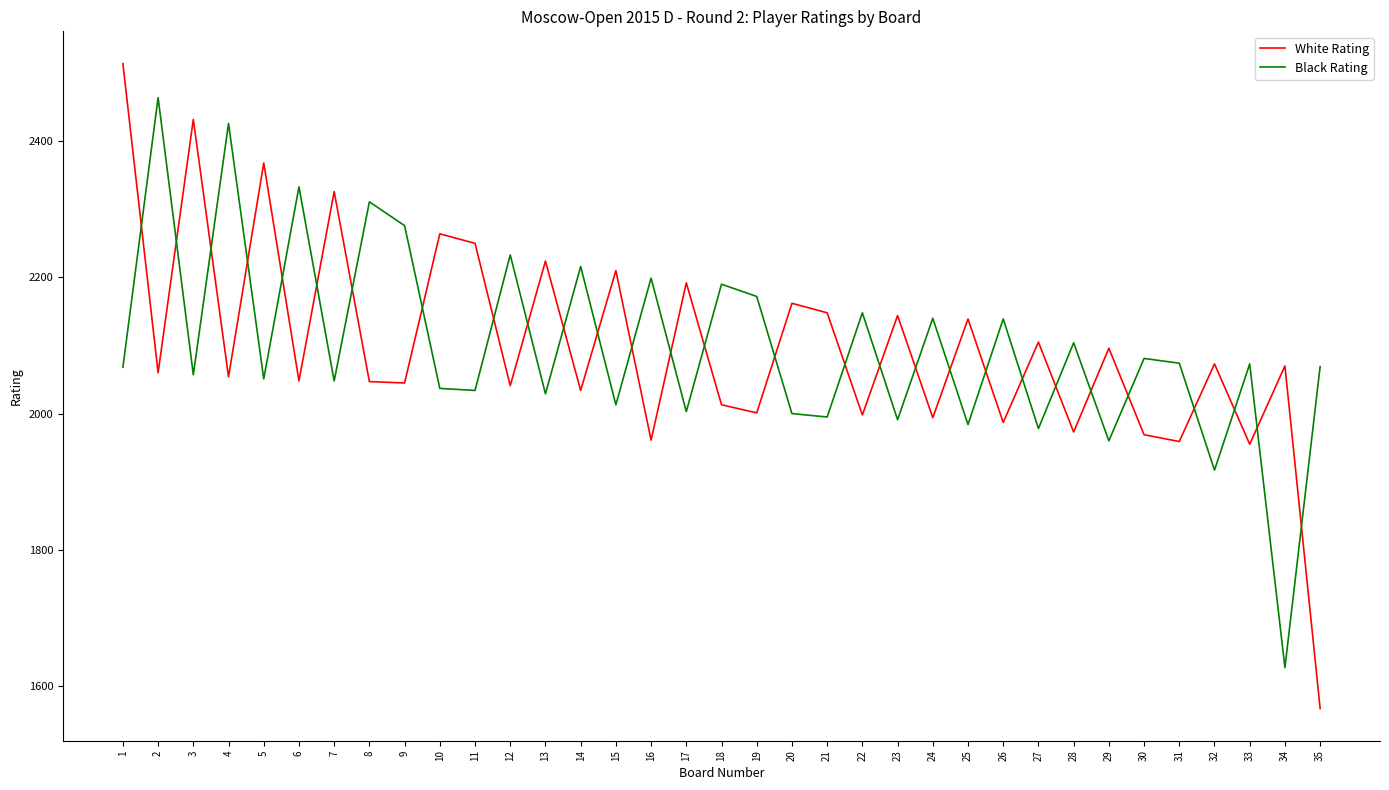

Read the Black Rating value at 8, to the nearest 10.

2310